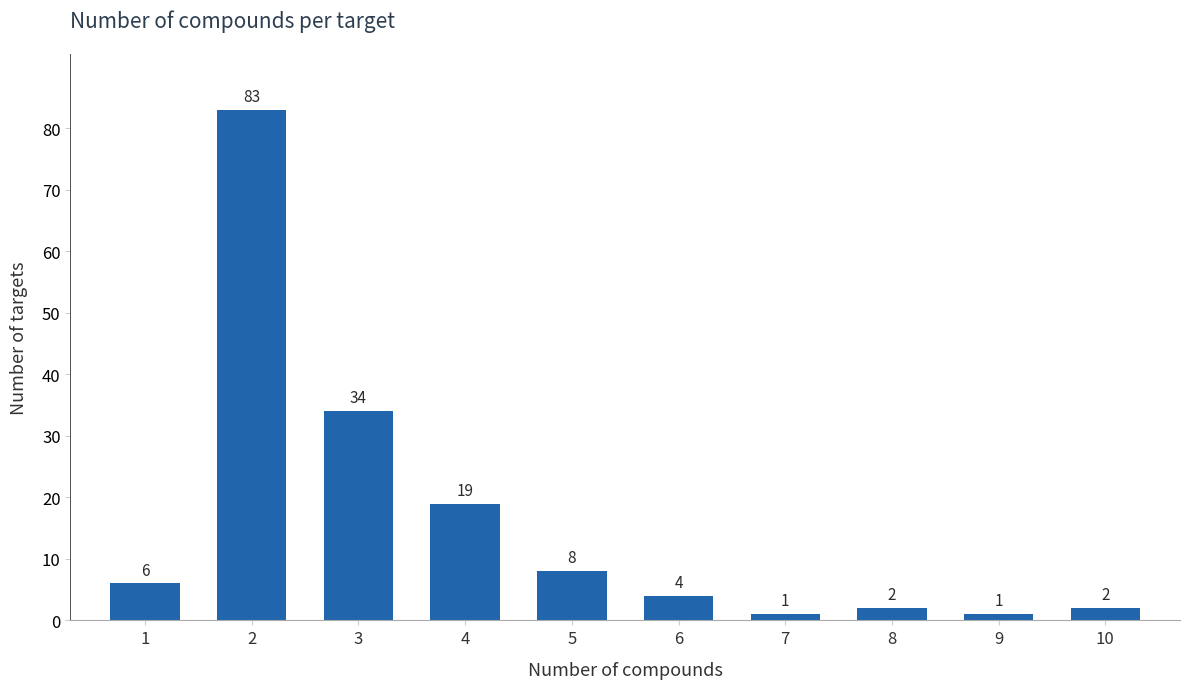

Reading right to left, list all the values displayed in this chart.

2	1	2	1	4	8	19	34	83	6